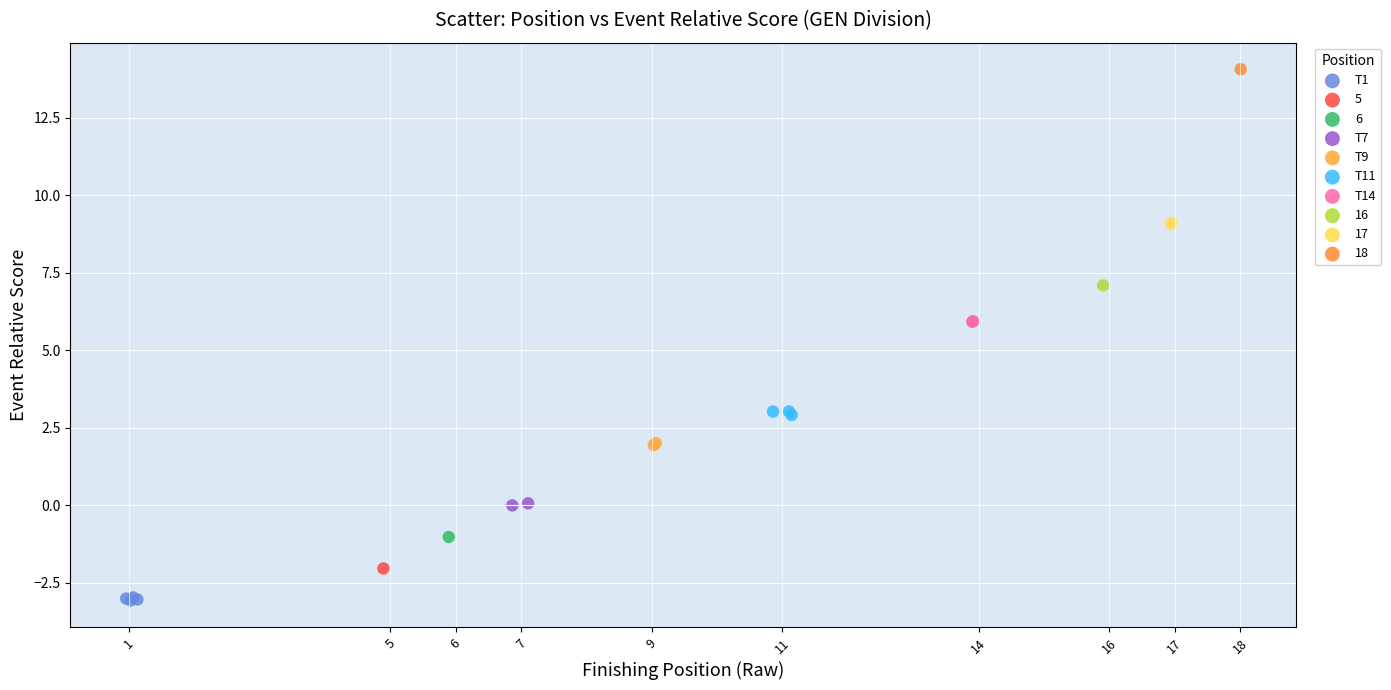

Which series contains the highest Y value?

18